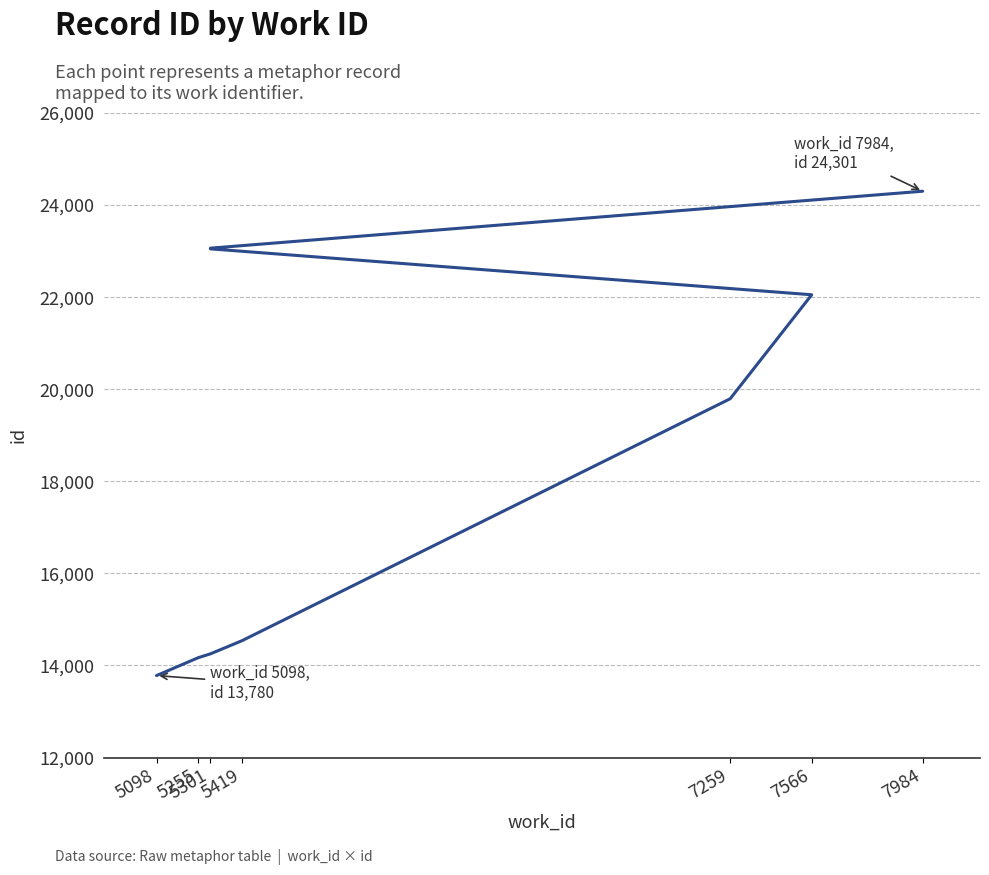

Which category has the lowest value across all series?

5098